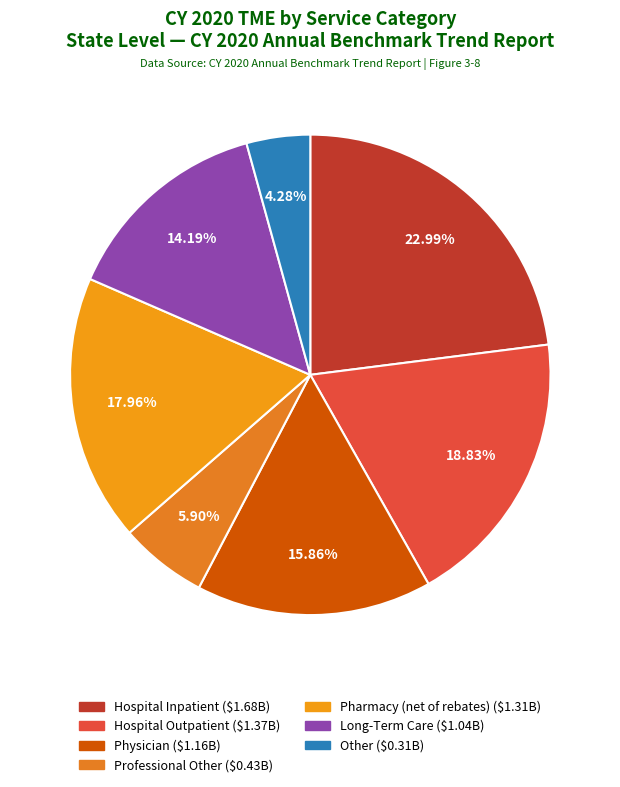

The Long-Term Care slice represents 25% of the pie. True or false?

False